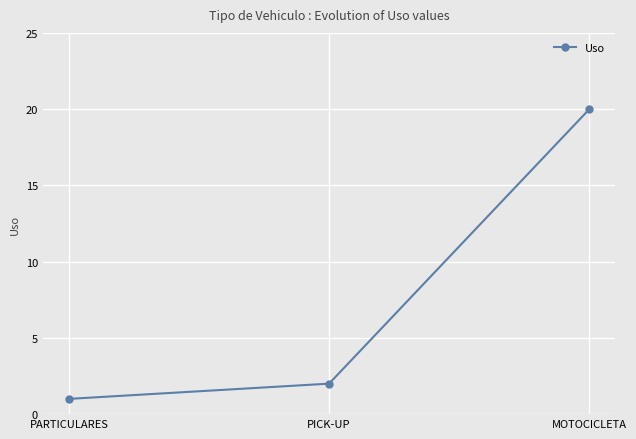

Rank the categories by value from lowest to highest.

PARTICULARES, PICK-UP, MOTOCICLETA